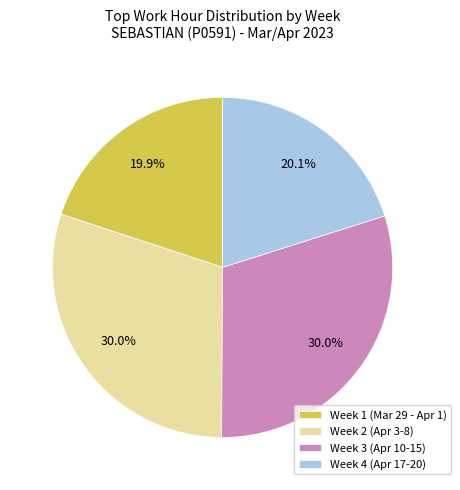

How many segments does this pie chart have?

4